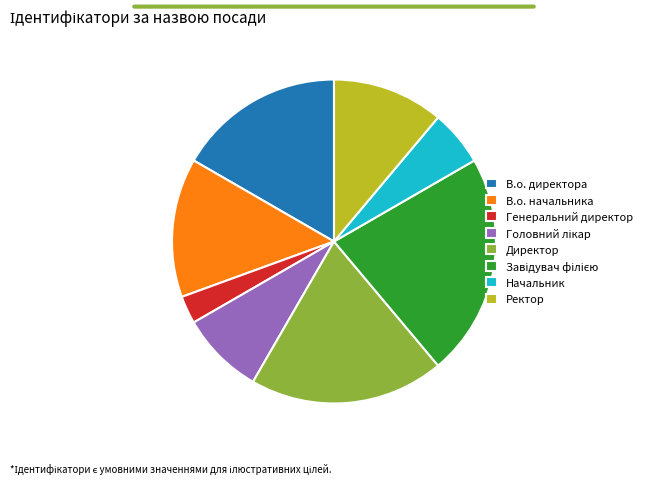

Which has a higher value, Ректор or Начальник?

Ректор